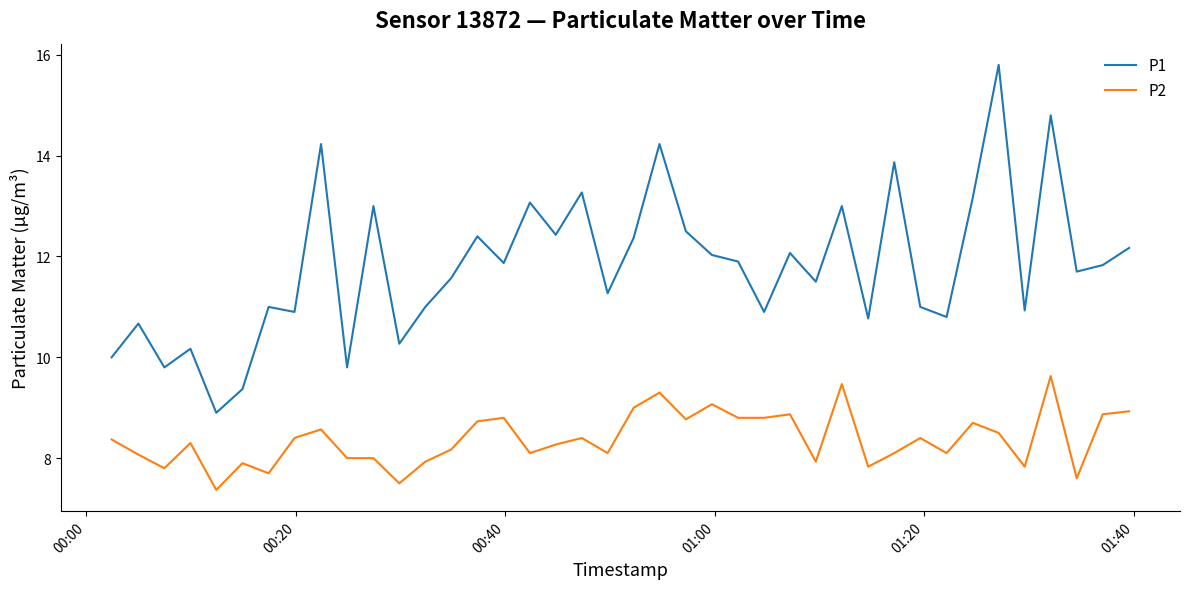

Which series has the largest total across all categories?

P1